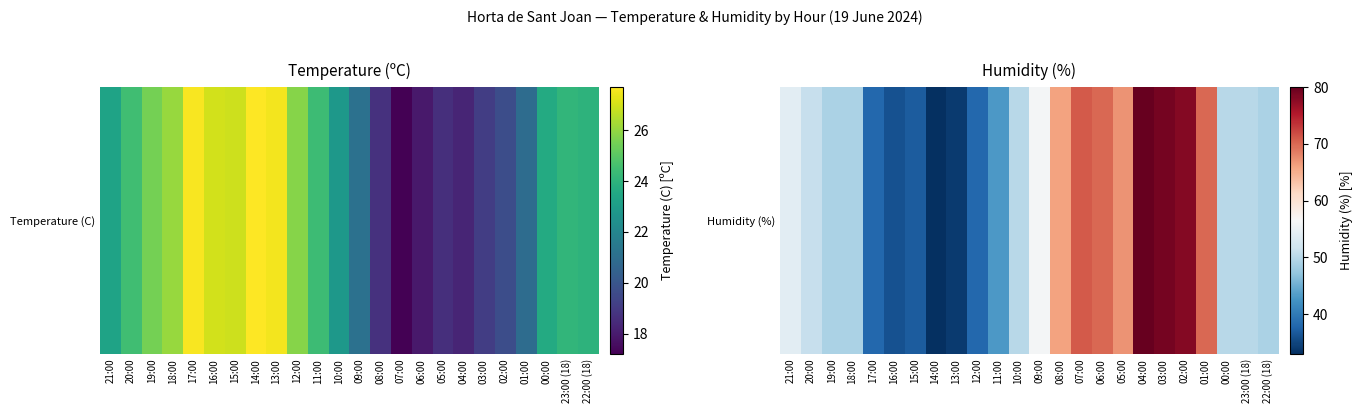

What is the greatest value displayed?

80